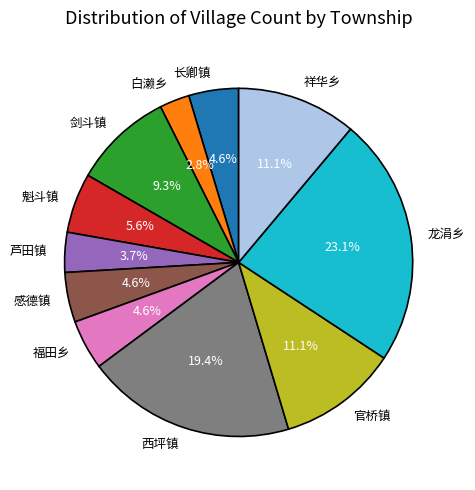

To the nearest percent, what percentage of the pie is 祥华乡?

11%